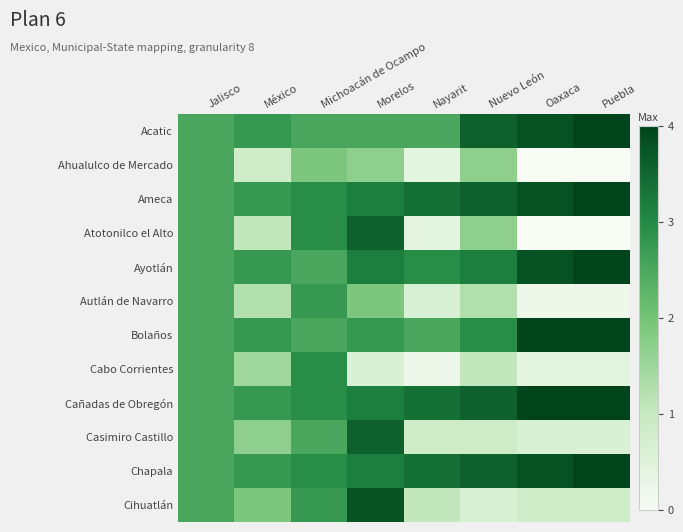

How many data points does each series have?

8